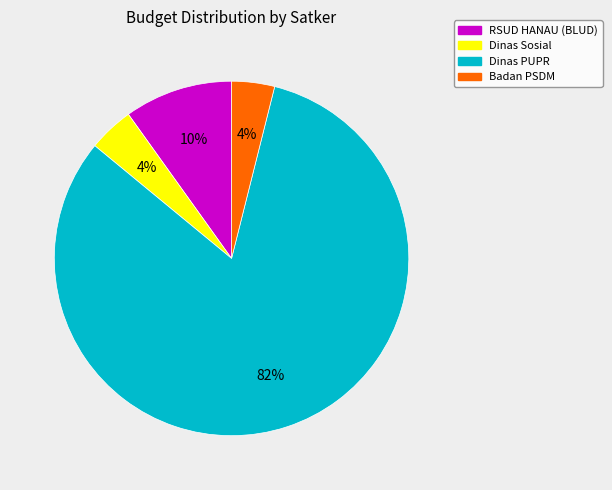

The RSUD HANAU (BLUD) slice represents 10% of the pie. True or false?

True